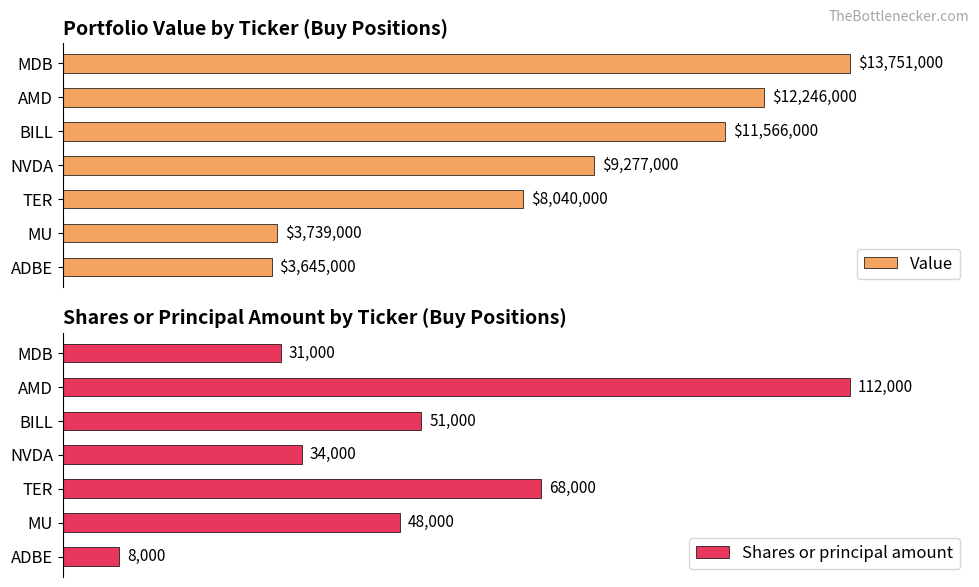

List the labels in order of Shares or principal amount value, largest first.

AMD, TER, BILL, MU, NVDA, MDB, ADBE